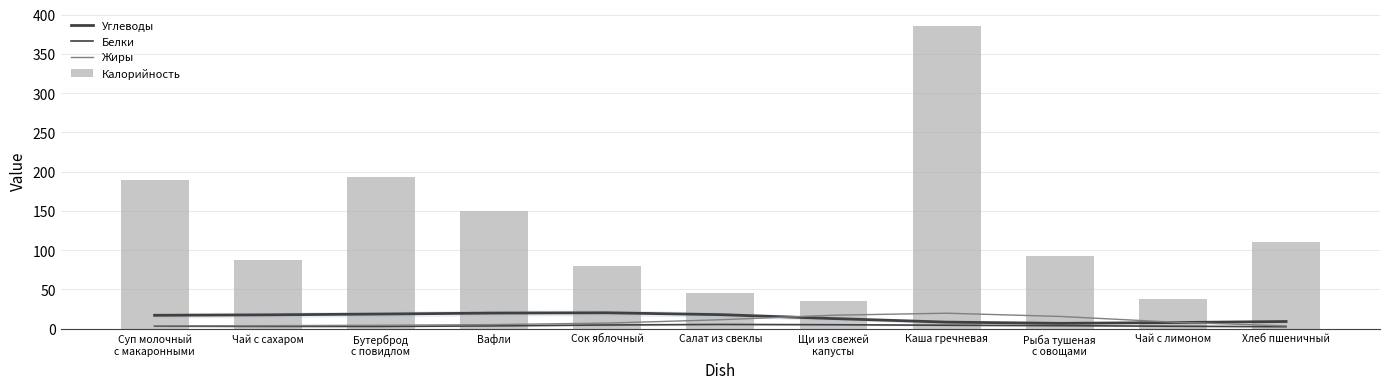

How many data points in Белки are above 3?

8